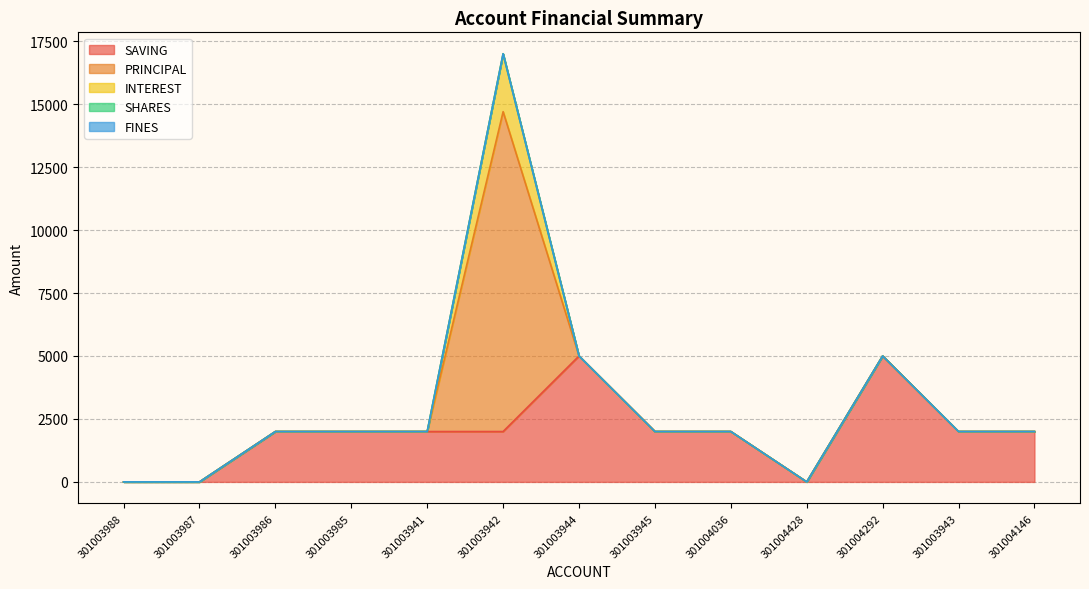

True or false: SAVING and FINES intersect in this chart.

False